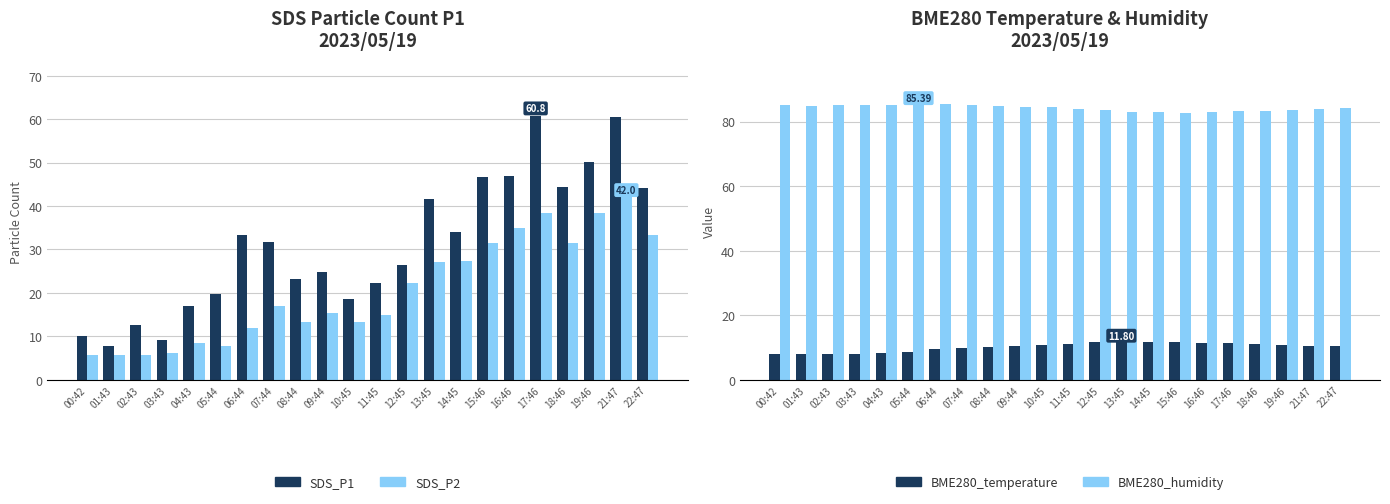

The SDS_P2 series shows 27.4 at 14:45. True or false?

True